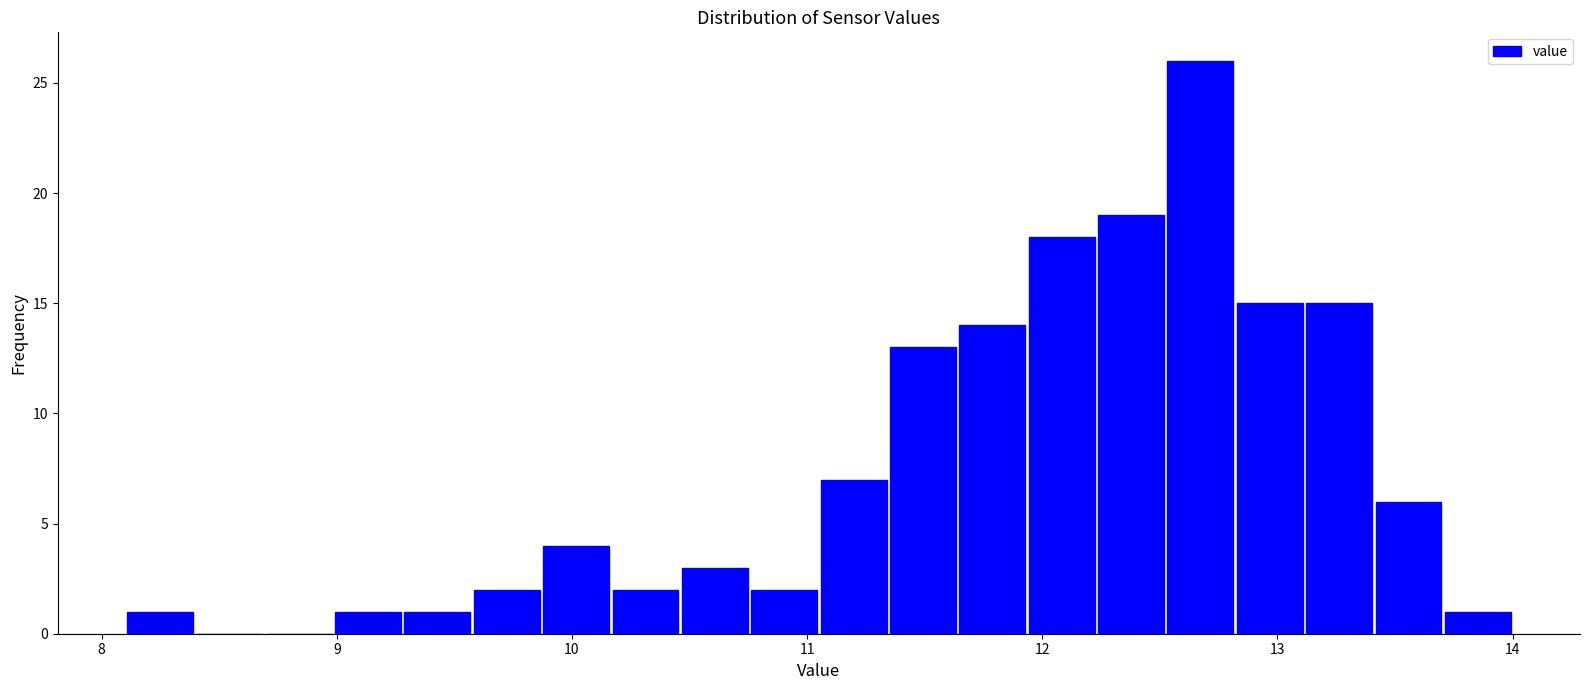

Read against the x-axis, roughly where is the centre of the tallest bar?

12.7